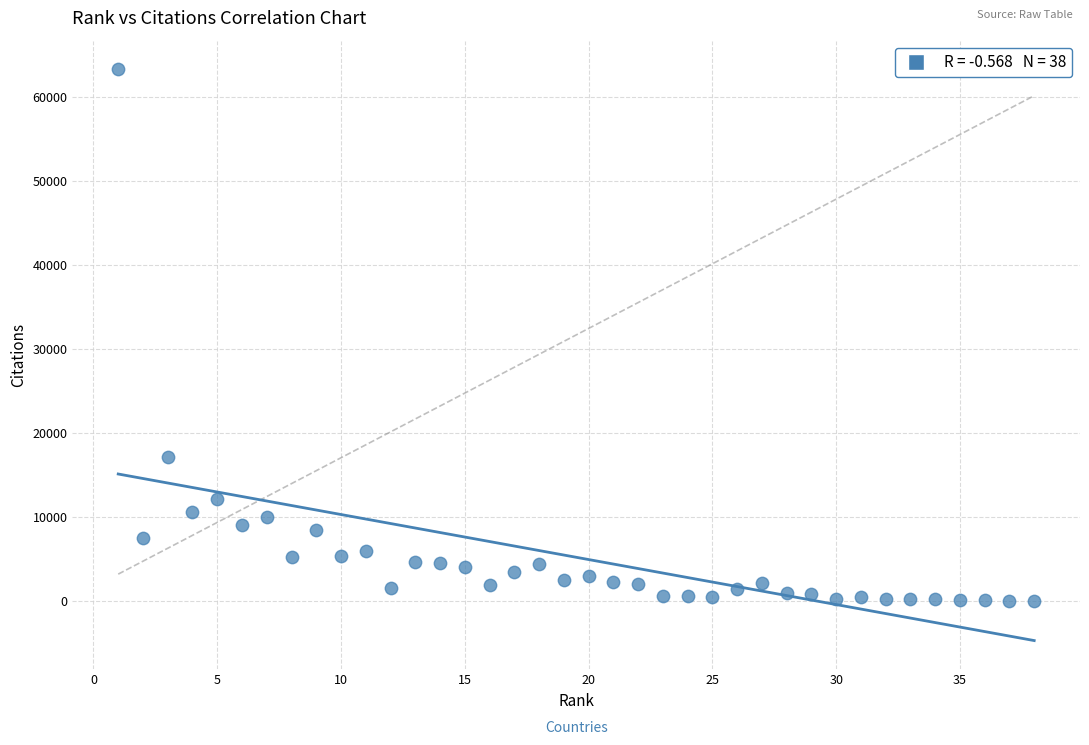

What is the range of X values (max minus min)?

37